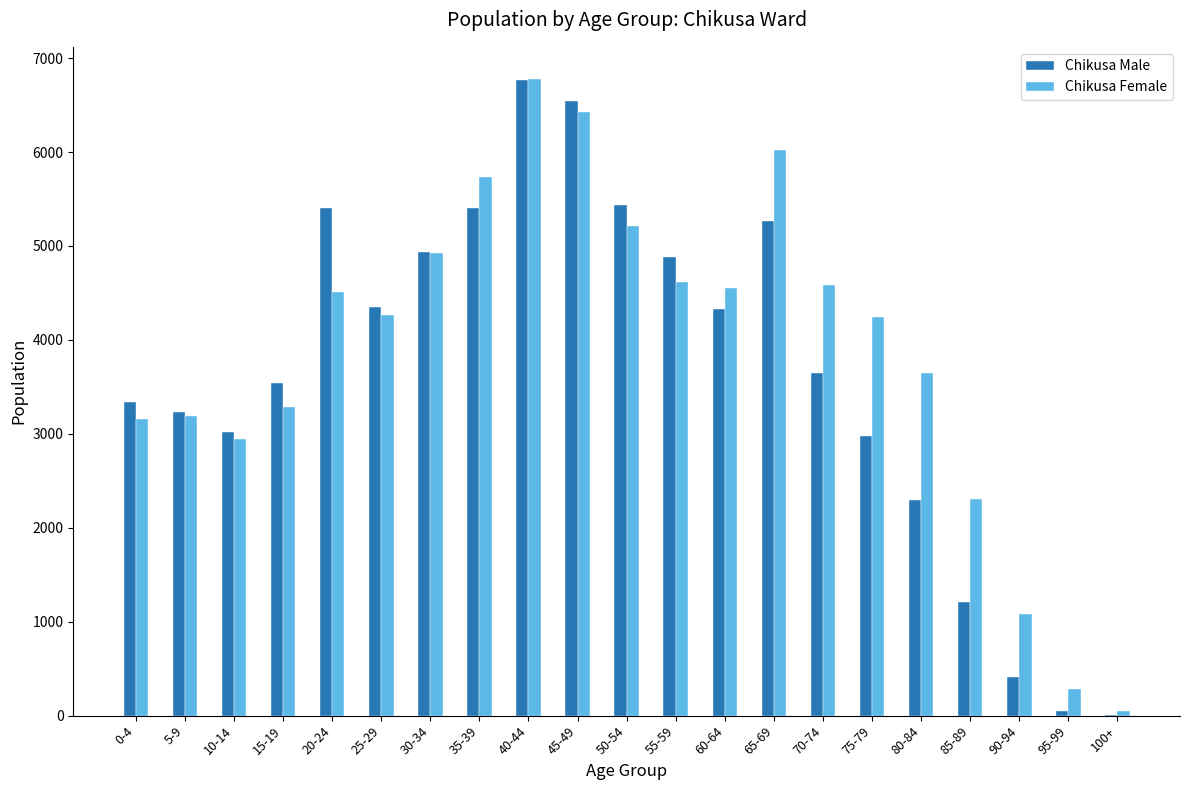

At which label does Chikusa Female first exceed 4270?

20-24